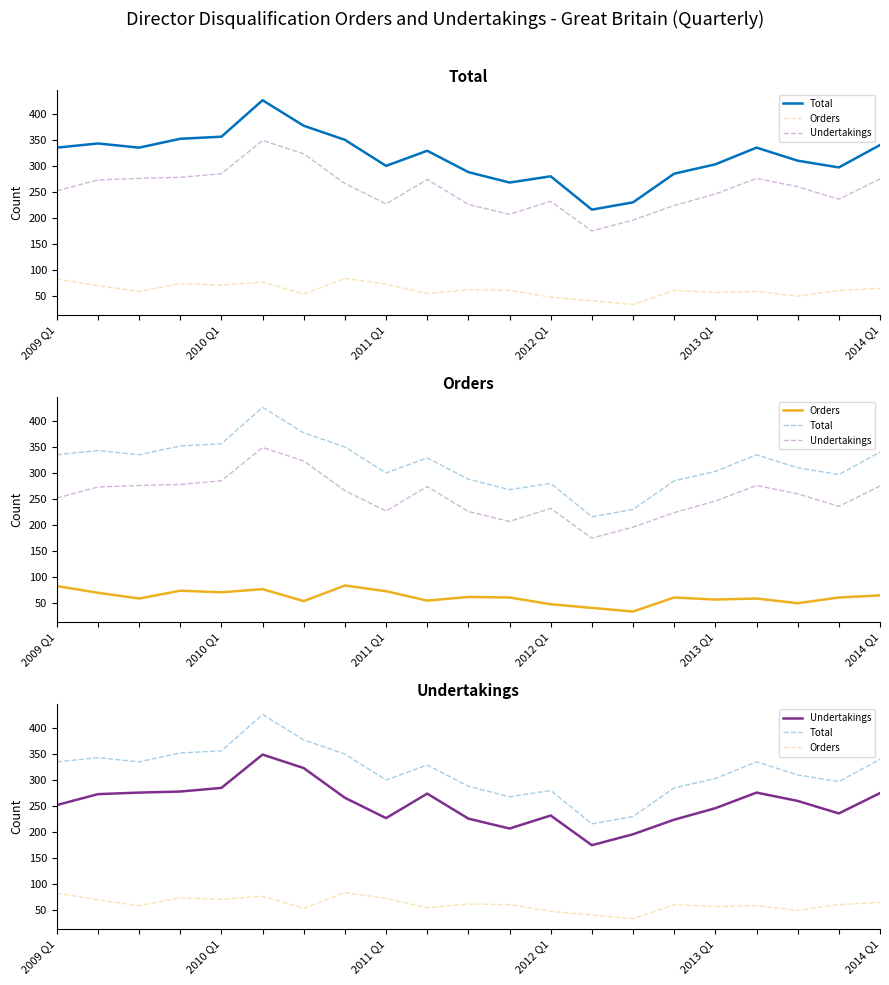

Is this an area chart (filled region under the line)?

No